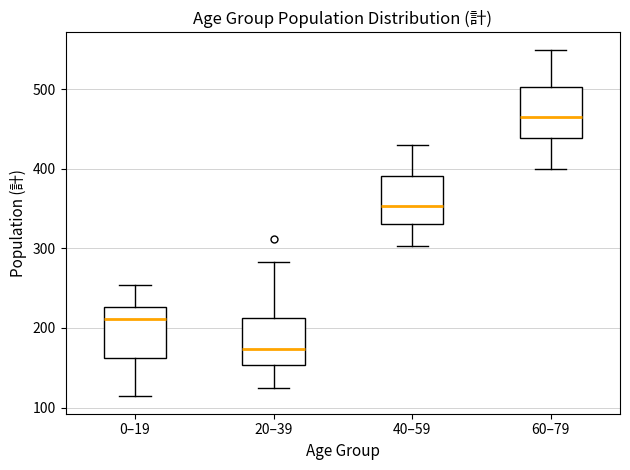

Reading left to right, read every box against the y-axis: the position of its median line, the range the box covers, and the ends of its whiskers. The values are not printed on the chart, so give them approximately, as read against the axis.

0–19: median 210, box 160 to 230, whiskers 110 to 250
20–39: median 170, box 150 to 210, whiskers 130 to 280
40–59: median 350, box 330 to 390, whiskers 300 to 430
60–79: median 470, box 440 to 500, whiskers 400 to 550